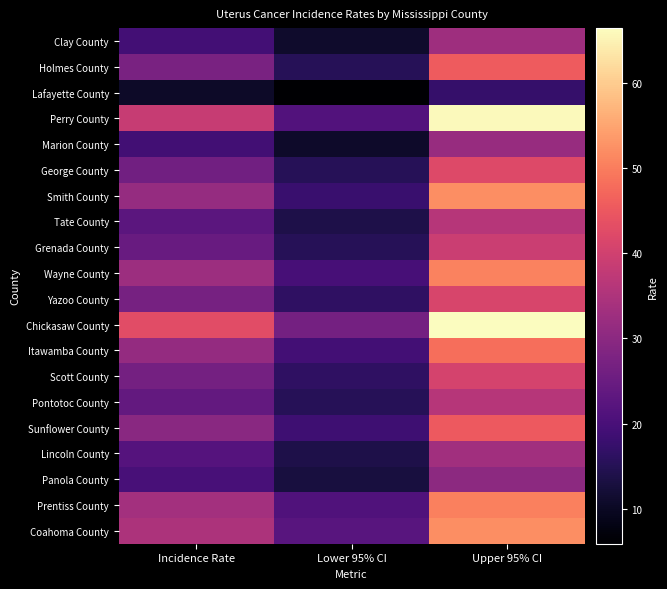

Reading left to right, list all the values displayed in this chart.

Clay County: Incidence Rate=19.3	Lower 95% CI=11.0	Upper 95% CI=32.8
Holmes County: Incidence Rate=27.2	Lower 95% CI=15.3	Upper 95% CI=45.4
Lafayette County: Incidence Rate=10.5	Lower 95% CI=5.9	Upper 95% CI=17.4
Perry County: Incidence Rate=38.7	Lower 95% CI=21.3	Upper 95% CI=65.8
Marion County: Incidence Rate=19.1	Lower 95% CI=10.8	Upper 95% CI=31.8
George County: Incidence Rate=26.2	Lower 95% CI=15.2	Upper 95% CI=42.2
Smith County: Incidence Rate=31.5	Lower 95% CI=17.9	Upper 95% CI=52.1
Tate County: Incidence Rate=22.9	Lower 95% CI=13.8	Upper 95% CI=36.2
Grenada County: Incidence Rate=24.8	Lower 95% CI=15.2	Upper 95% CI=39.2
Wayne County: Incidence Rate=32.5	Lower 95% CI=19.8	Upper 95% CI=50.7
Yazoo County: Incidence Rate=26.7	Lower 95% CI=16.5	Upper 95% CI=41.3
Chickasaw County: Incidence Rate=43.0	Lower 95% CI=26.5	Upper 95% CI=66.4
Itawamba County: Incidence Rate=31.2	Lower 95% CI=19.3	Upper 95% CI=48.0
Scott County: Incidence Rate=26.5	Lower 95% CI=16.4	Upper 95% CI=40.7
Pontotoc County: Incidence Rate=24.0	Lower 95% CI=15.3	Upper 95% CI=36.3
Sunflower County: Incidence Rate=29.6	Lower 95% CI=18.6	Upper 95% CI=45.2
Lincoln County: Incidence Rate=21.9	Lower 95% CI=13.8	Upper 95% CI=33.1
Panola County: Incidence Rate=20.0	Lower 95% CI=12.9	Upper 95% CI=30.1
Prentiss County: Incidence Rate=33.4	Lower 95% CI=21.1	Upper 95% CI=50.5
Coahoma County: Incidence Rate=34.8	Lower 95% CI=22.3	Upper 95% CI=52.1